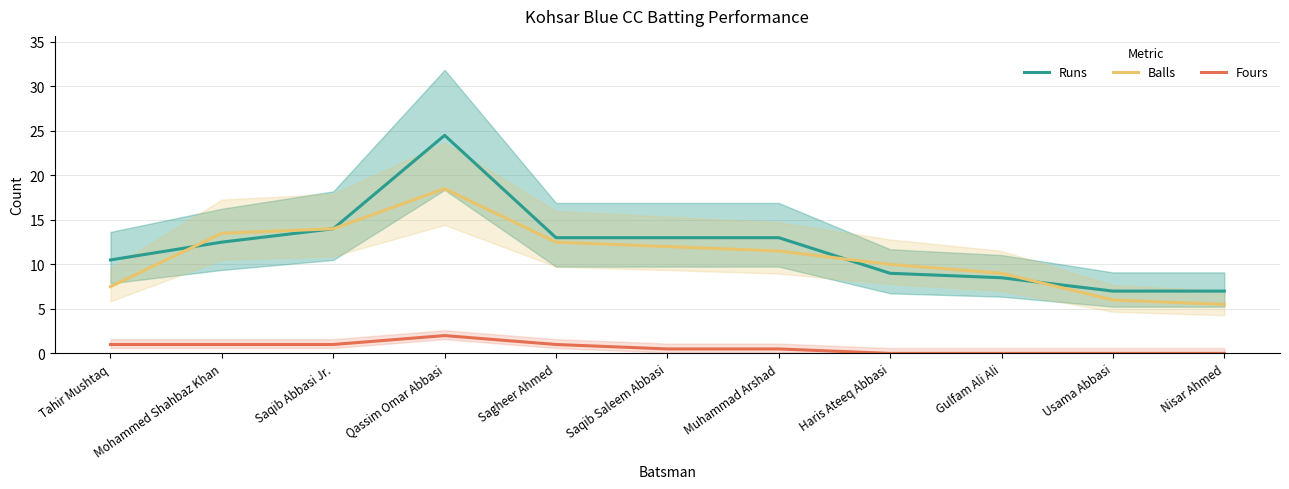

What position from the left is Qassim Omar Abbasi?

4